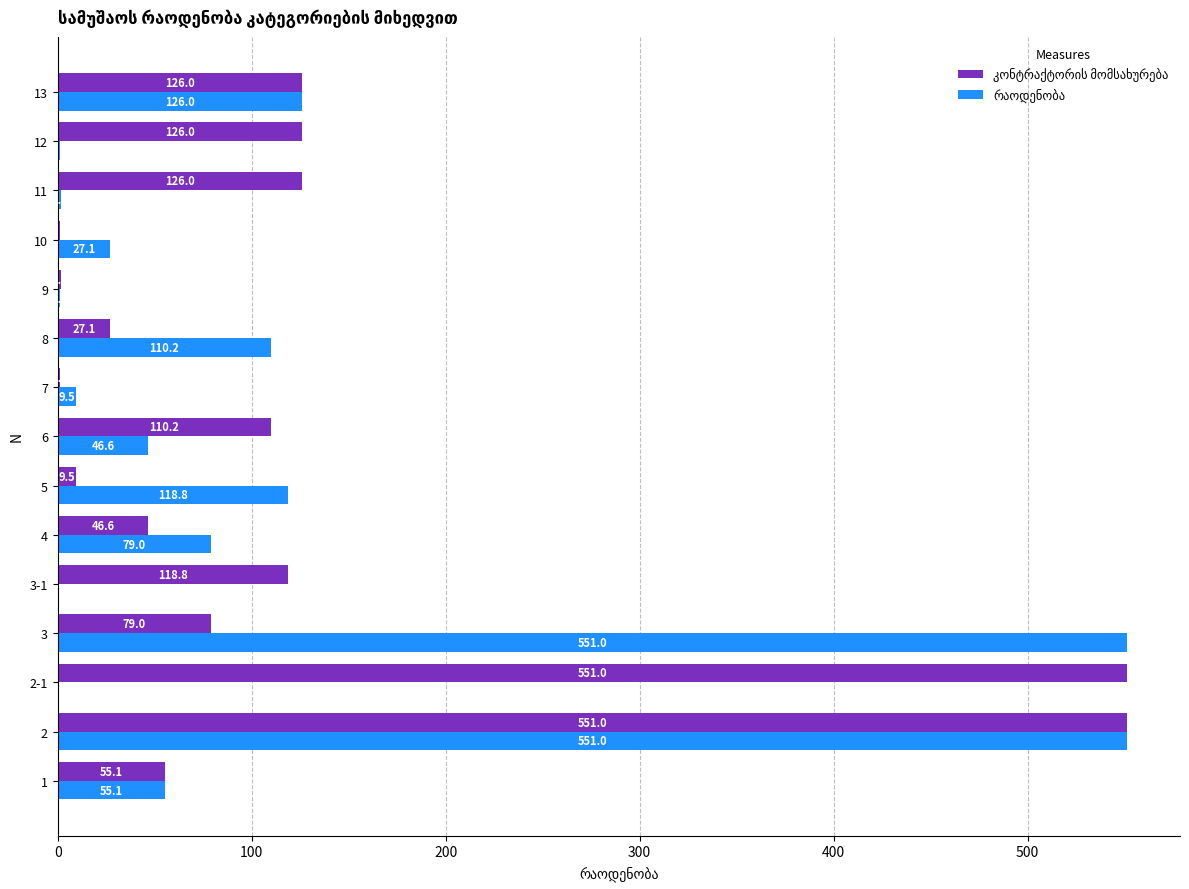

How many distinct data groups are displayed?

2